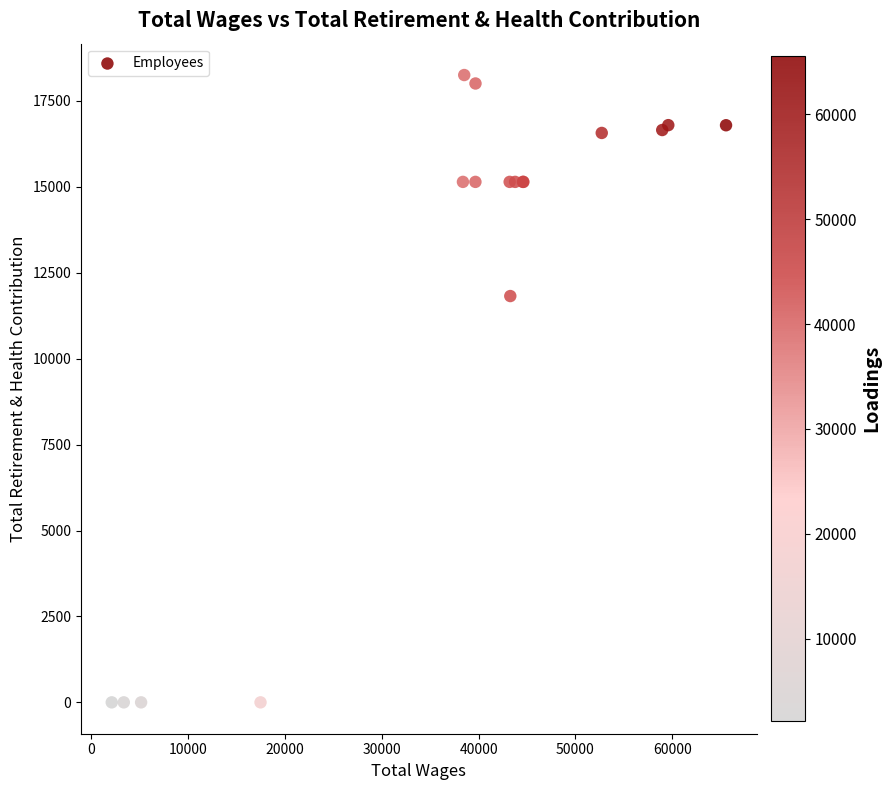

What Y value in the scatter plot is closest to 9126?

11822